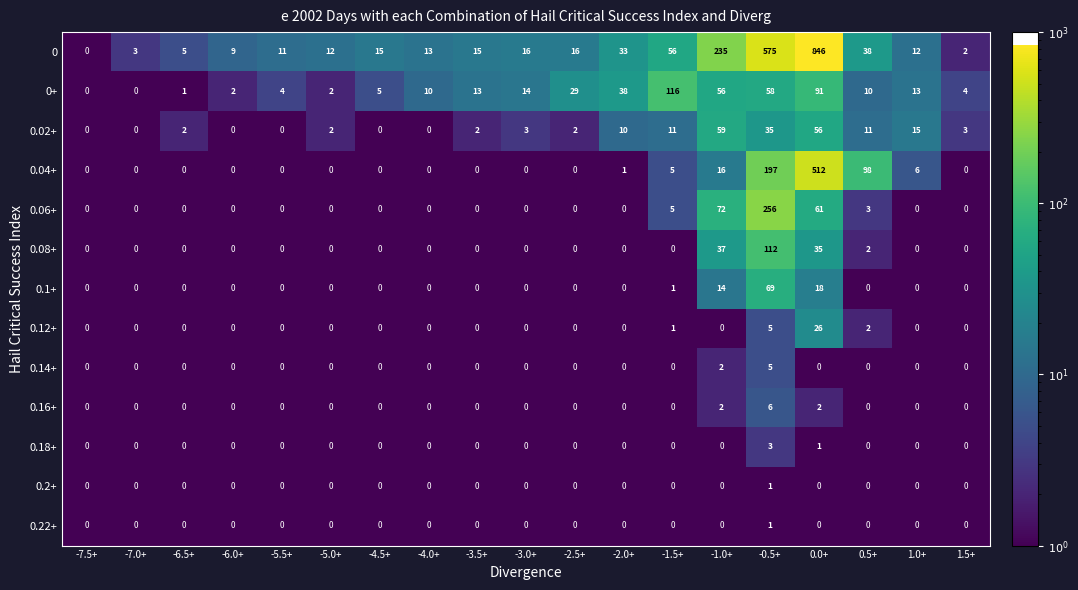

How many 0.14+ values are between 0 and 1?

17